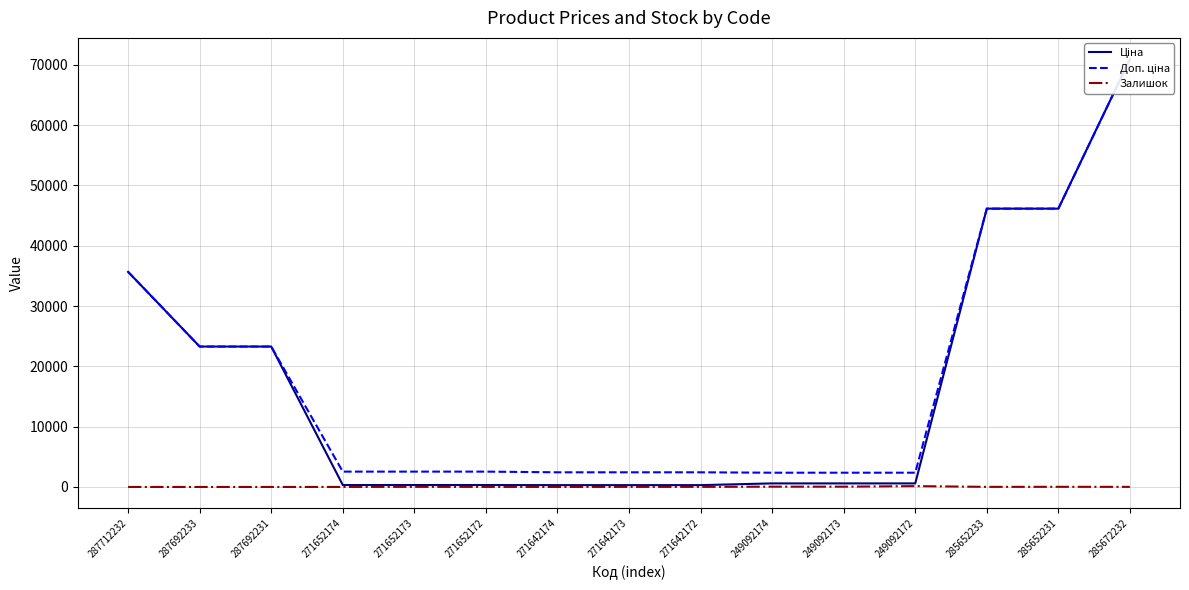

Count the number of categories in the chart.

15